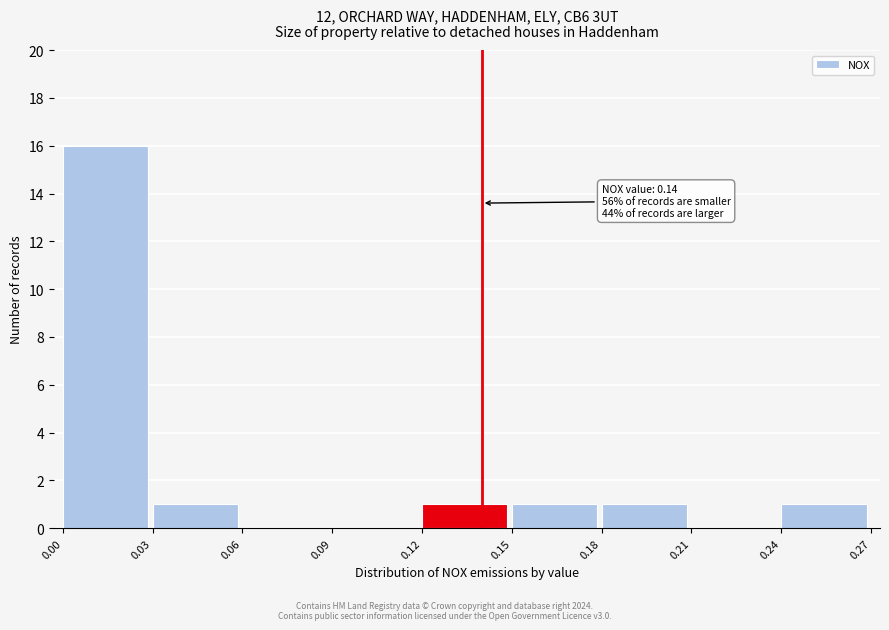

Over which range of the x-axis is the bar tallest?

0.00 to 0.03